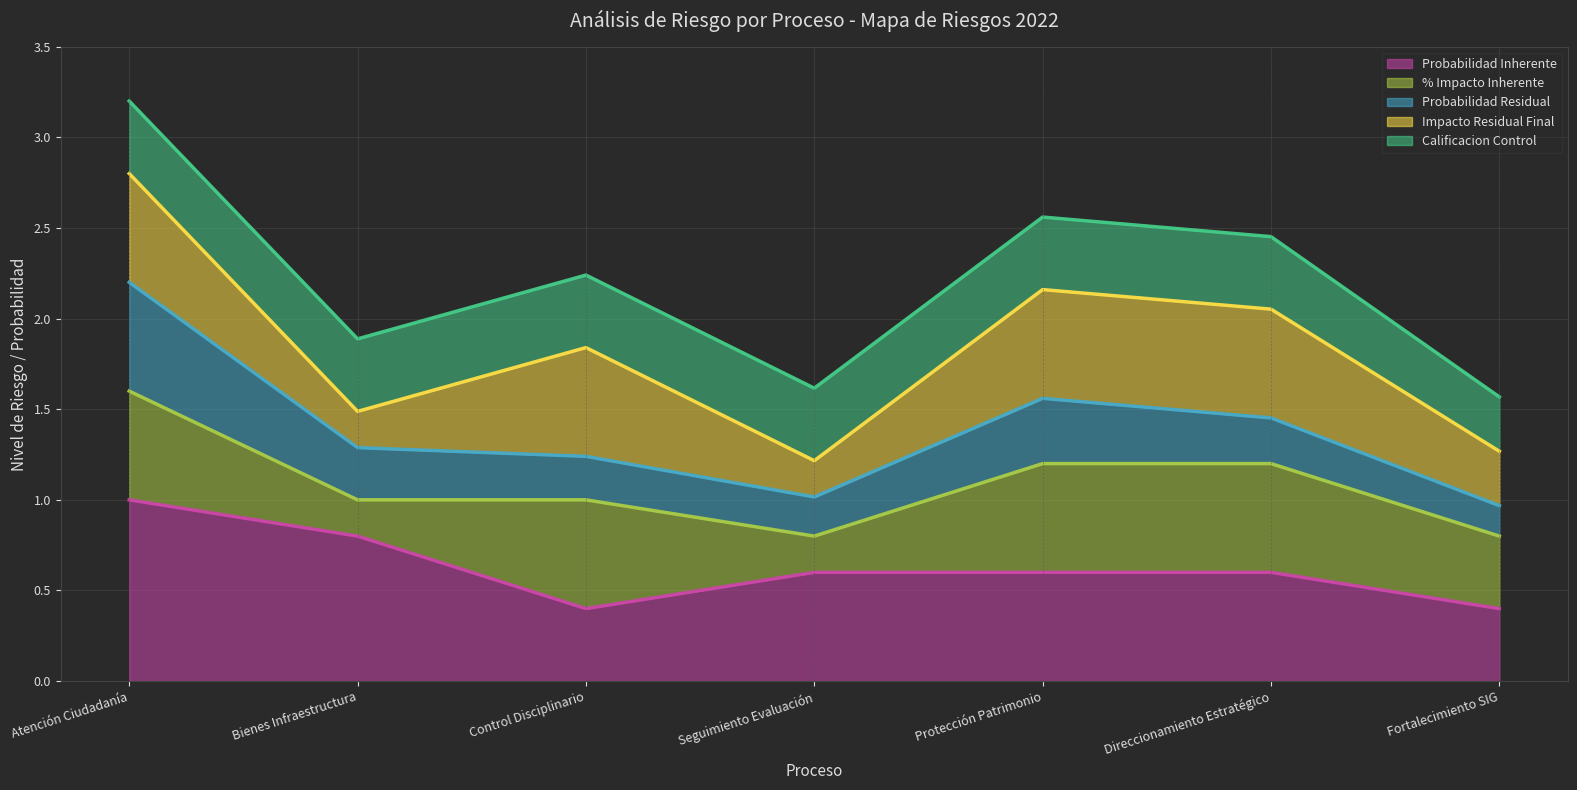

True or false: Impacto Residual Final (línea) and Probabilidad Inherente (línea) intersect in this chart.

False